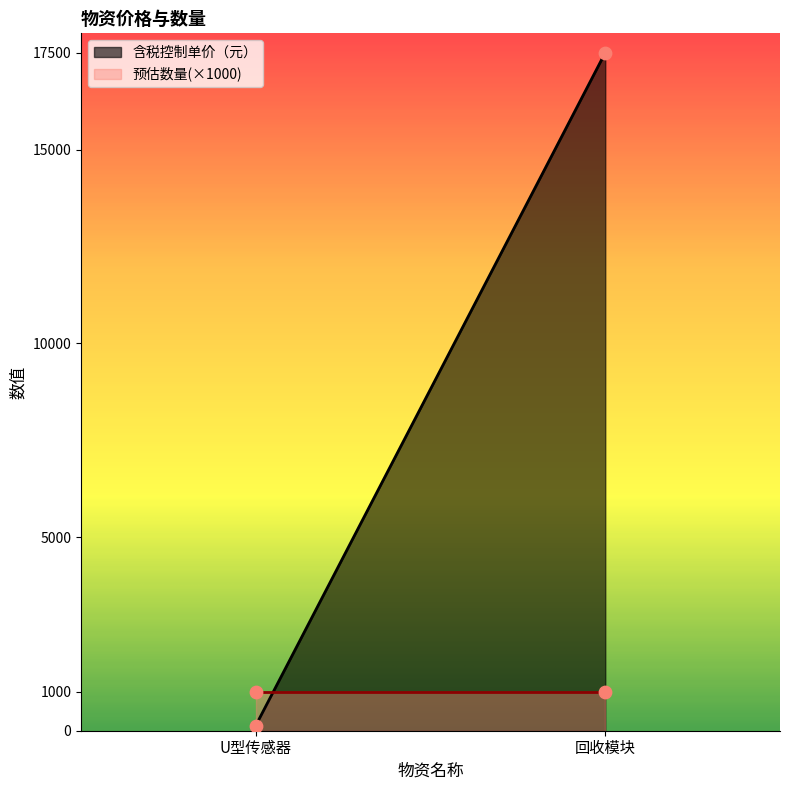

Which series has the largest total across all categories?

含税控制单价（元）